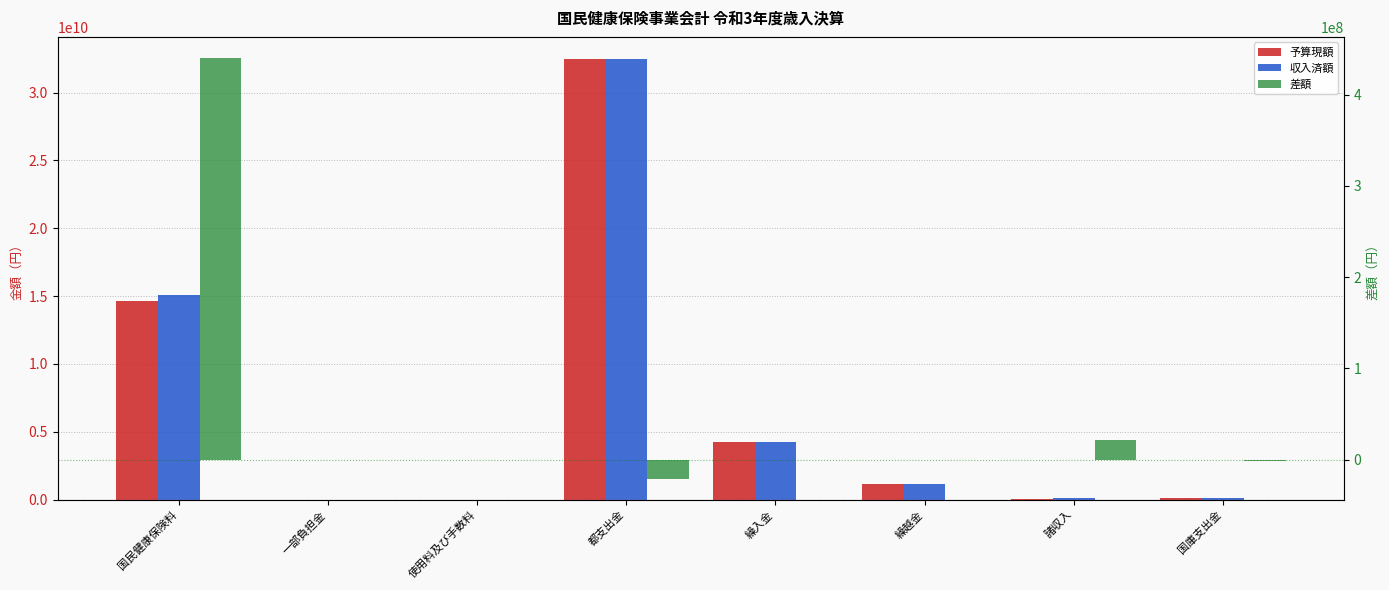

What is the difference between the highest and lowest values at 諸収入?

75404000